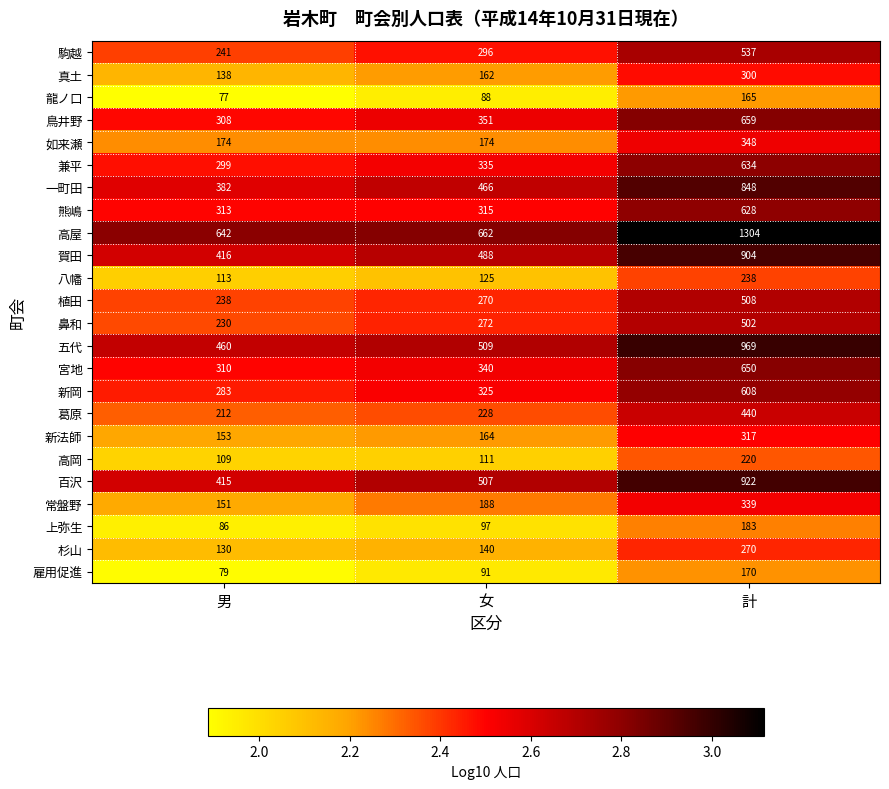

What is the total value across all series at 男?

5959